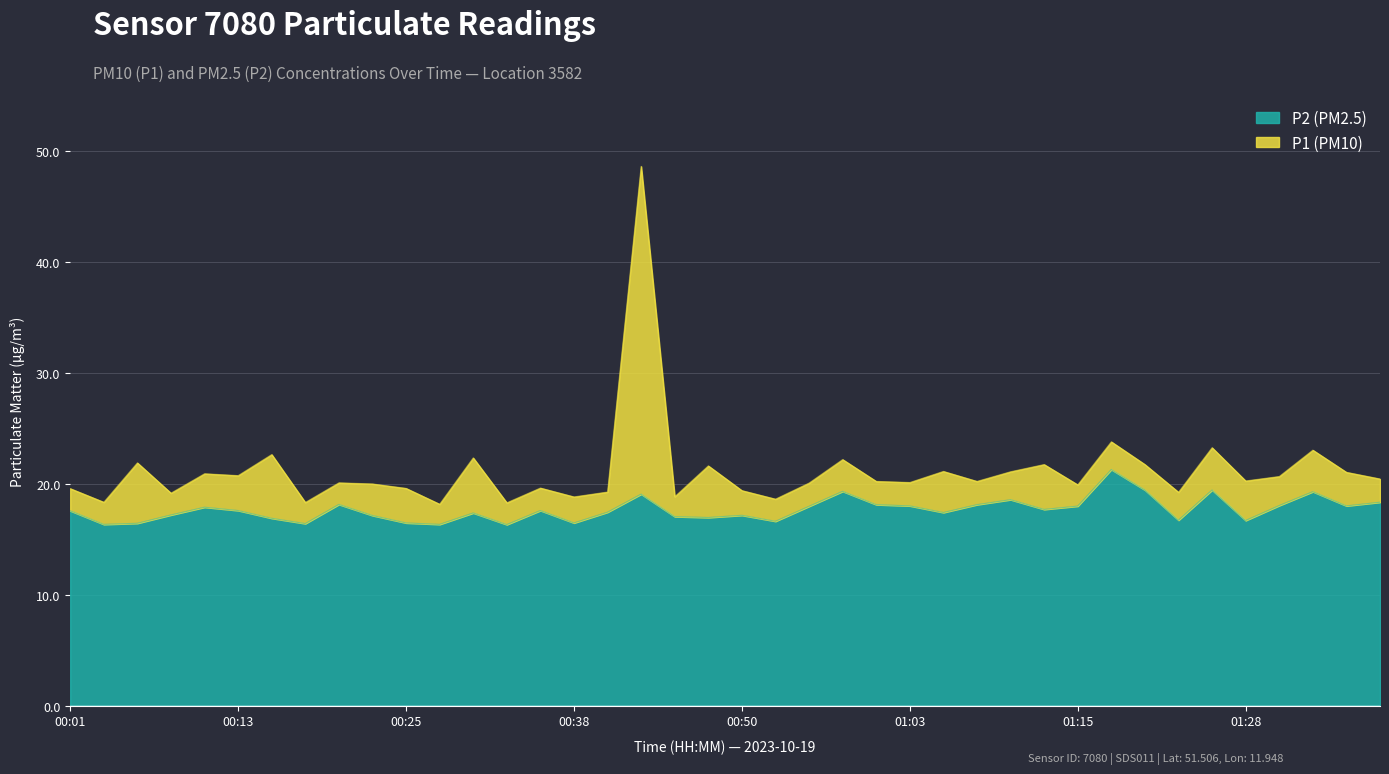

At which category does P1 reach its first local peak?

00:05